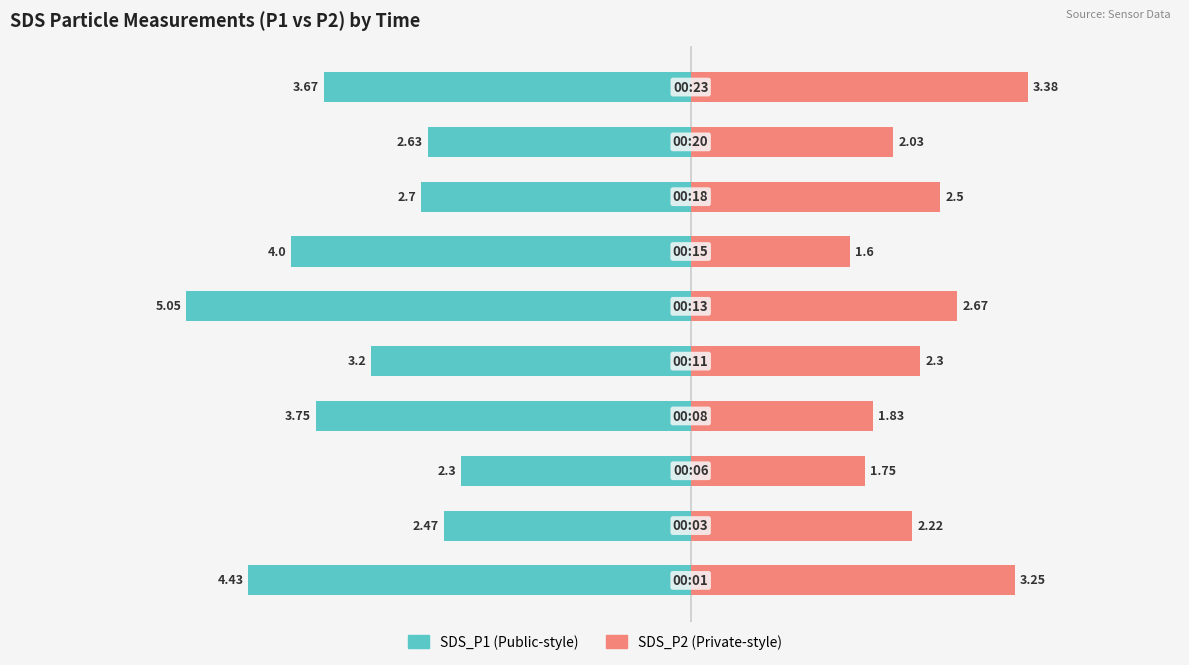

What is the difference between the highest and lowest values at 0?

7.7